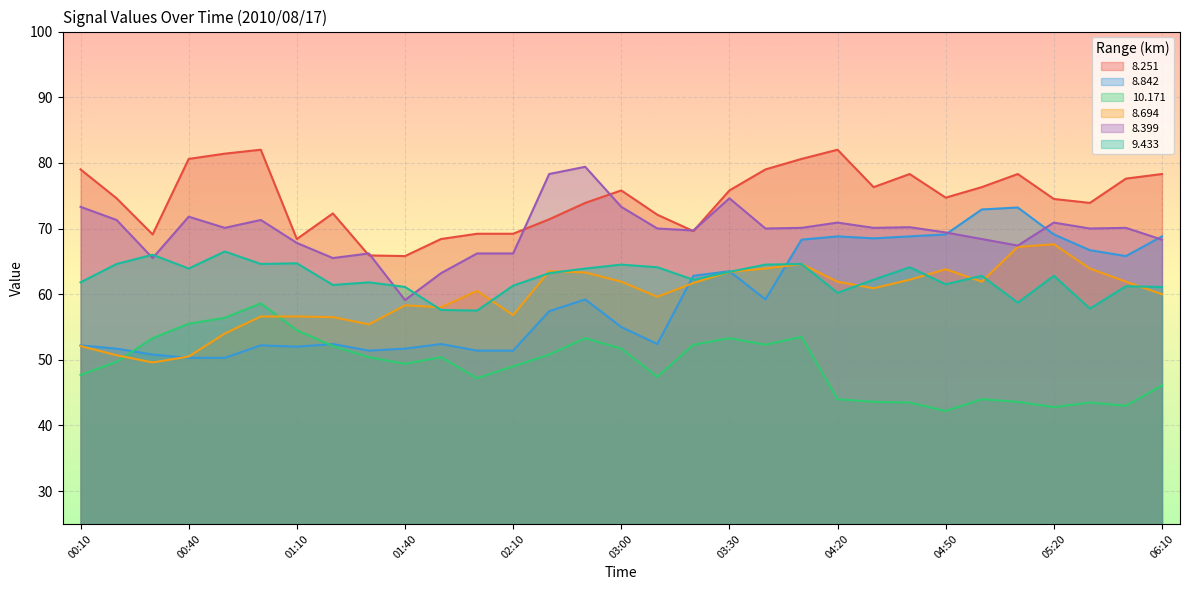

Where is   8.694 nearest to the value 58?

01:50